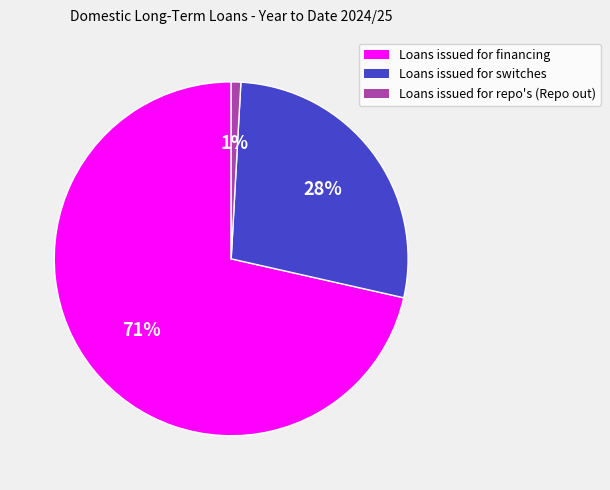

Between Loans issued for financing and Loans issued for switches, which is larger?

Loans issued for financing